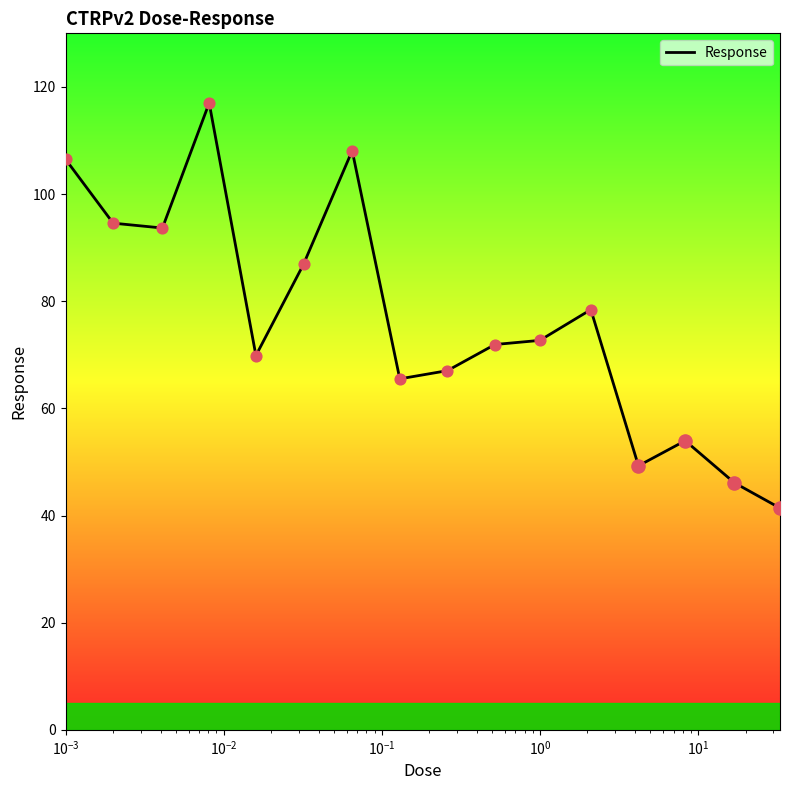

What is the maximum value shown in the chart?

117.0